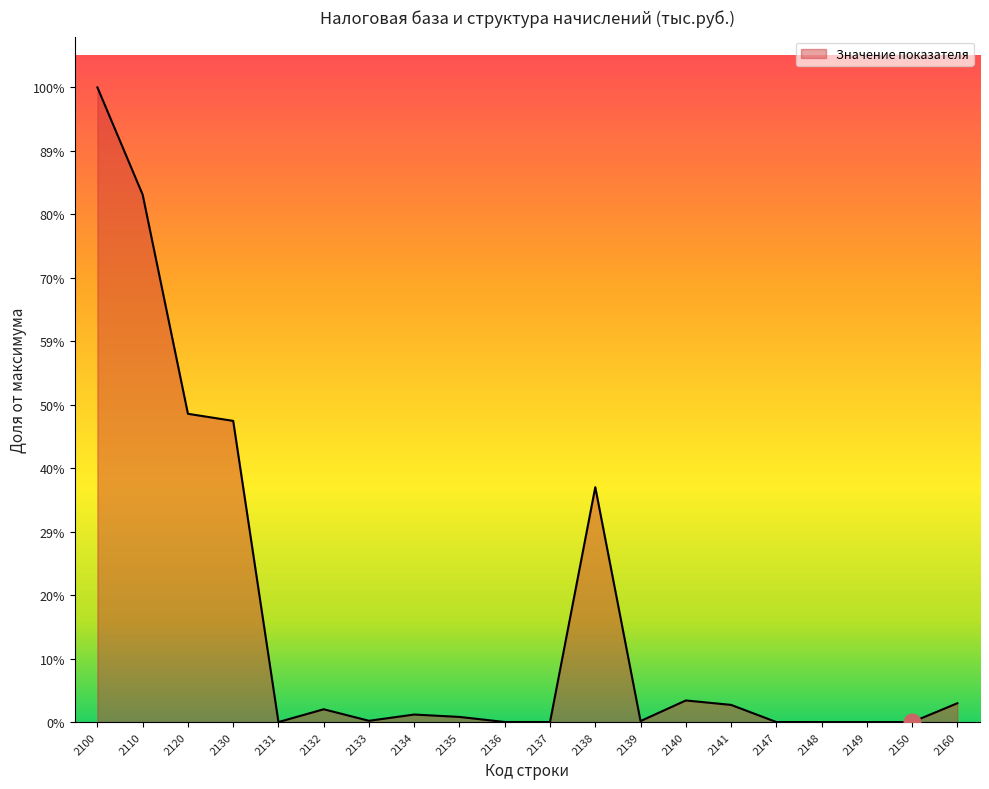

How many interior local valleys (lower than both neighbors) does the data have?

5